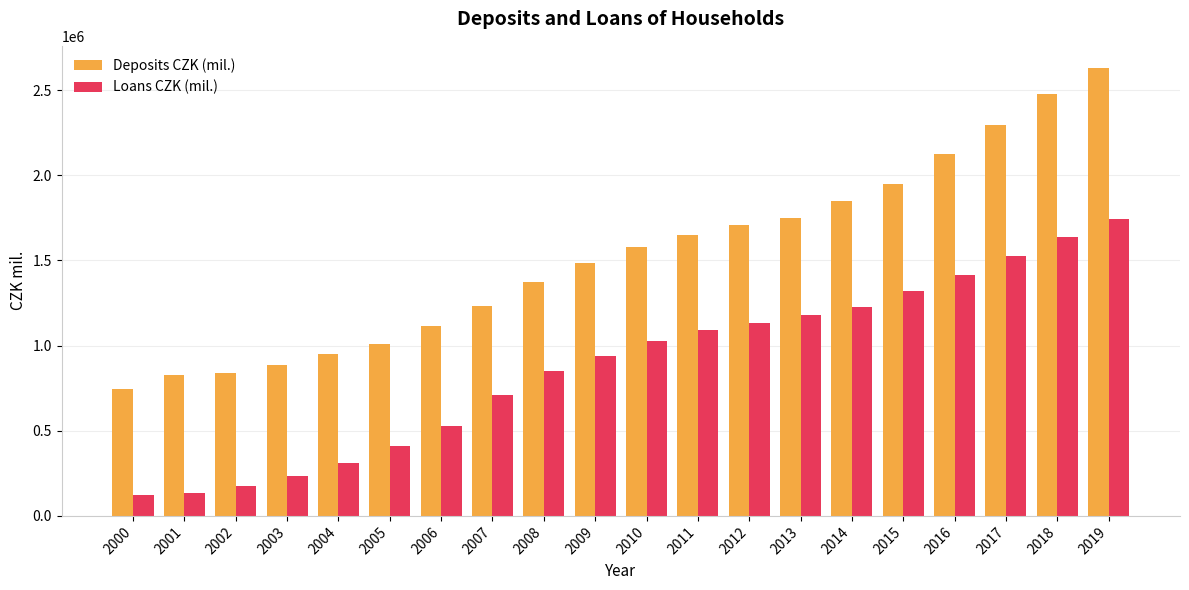

Are the bars horizontal?

No